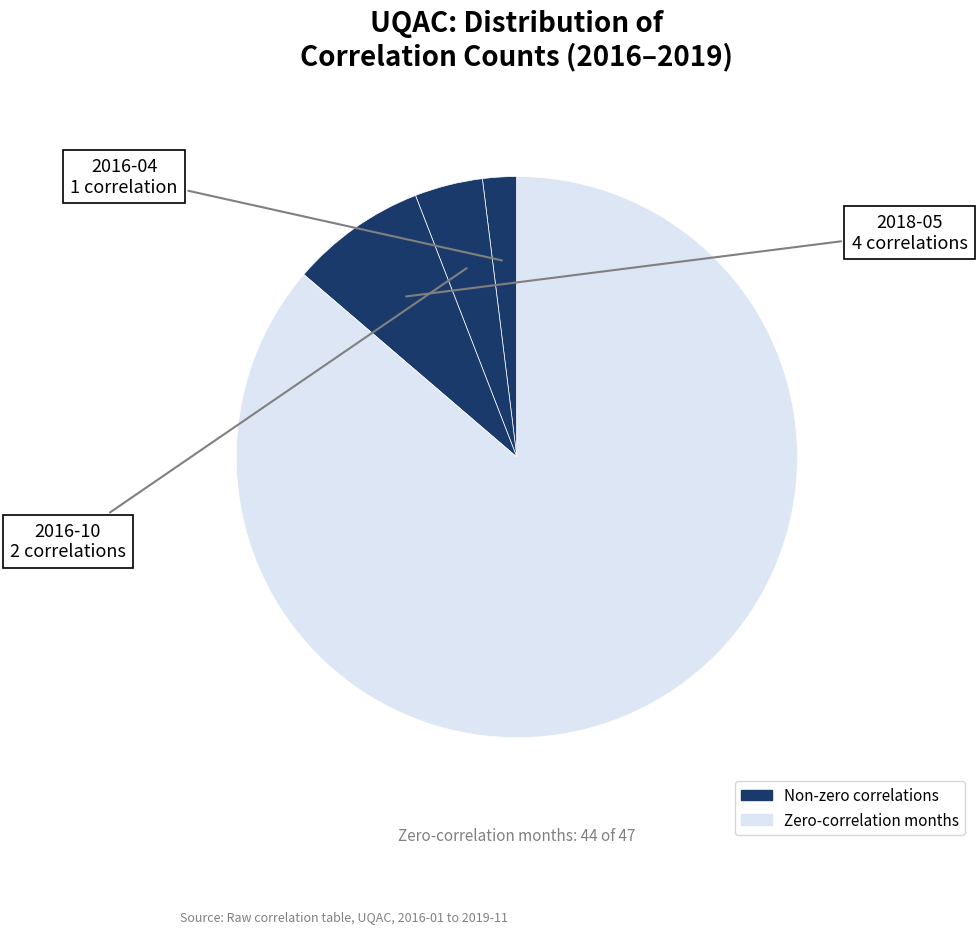

How many segments does this pie chart have?

4